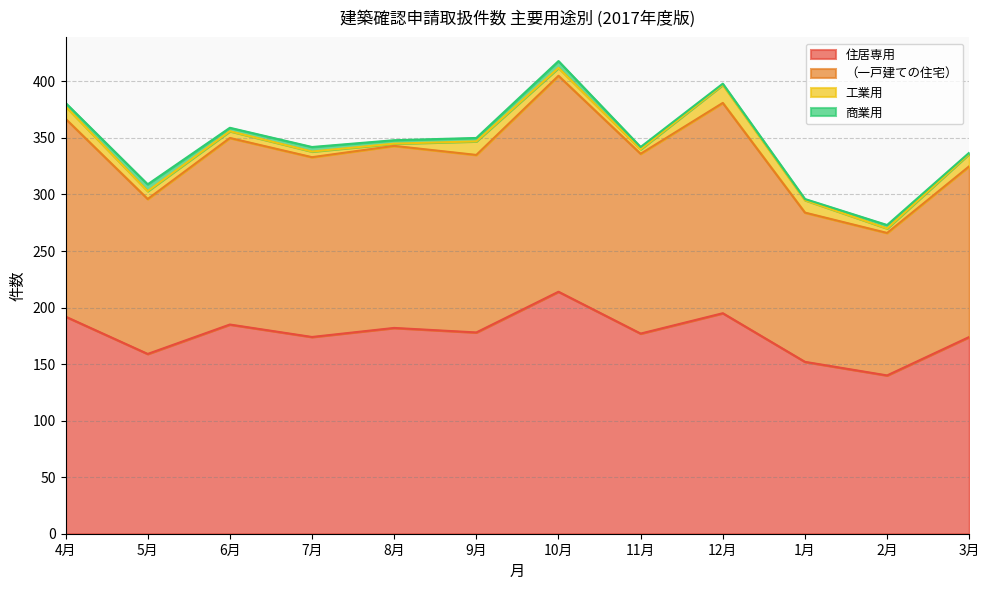

The value of 住居専用 at 10月 is 214. True or false?

True